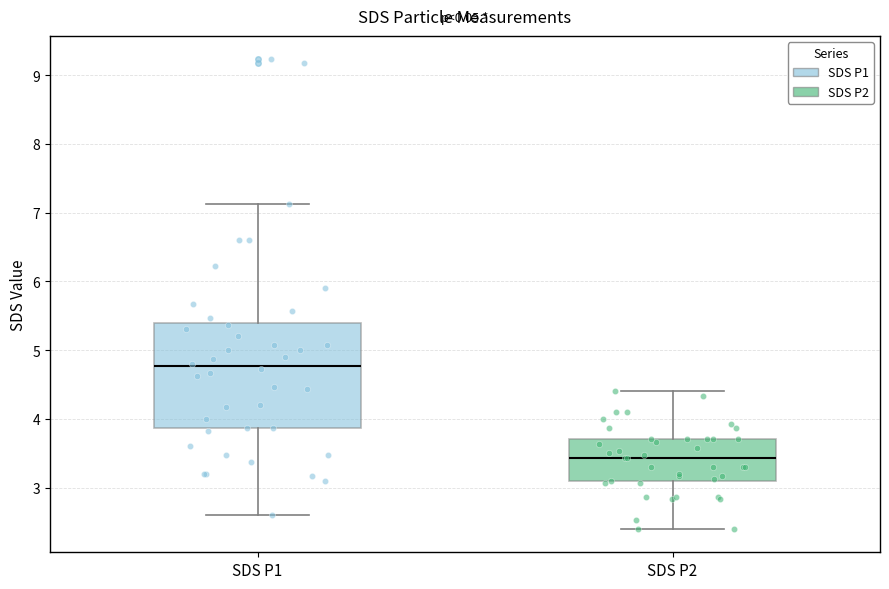

Which box is the tallest, from its lower edge to its upper edge?

SDS P1